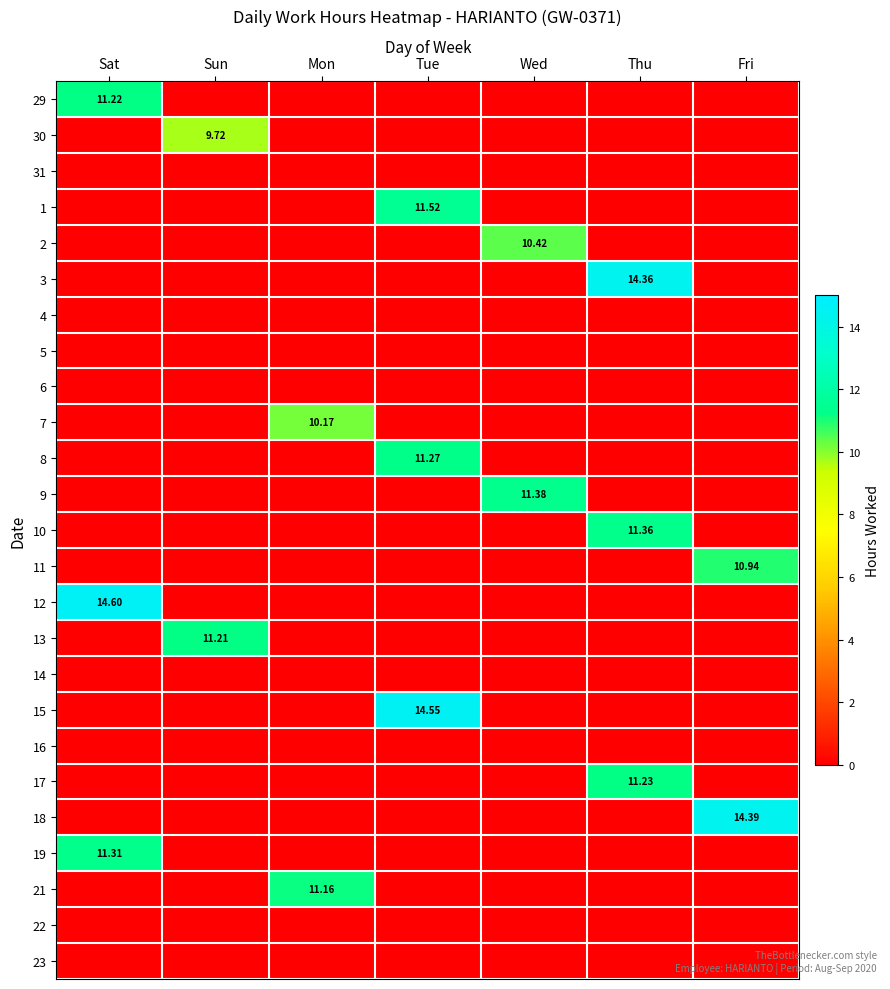

At Wed, list the series in order from smallest to largest.

29, 30, 31, 1, 3, 4, 5, 6, 7, 8, 10, 11, 12, 13, 14, 15, 16, 17, 18, 19, 21, 22, 23, 2, 9